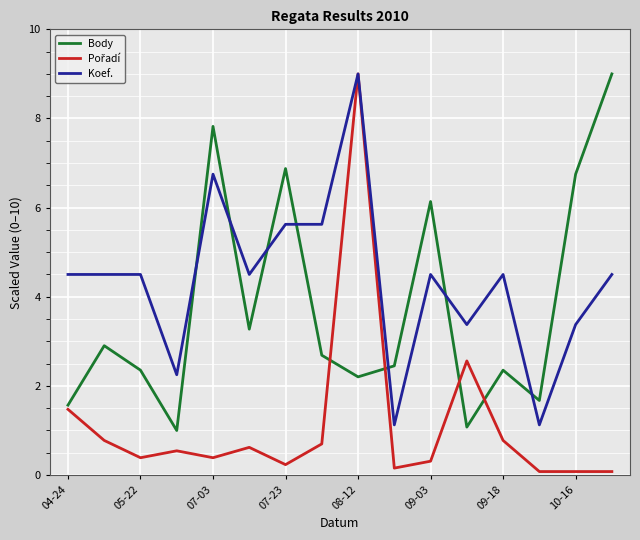

Which series has the largest total across all categories?

Koef.